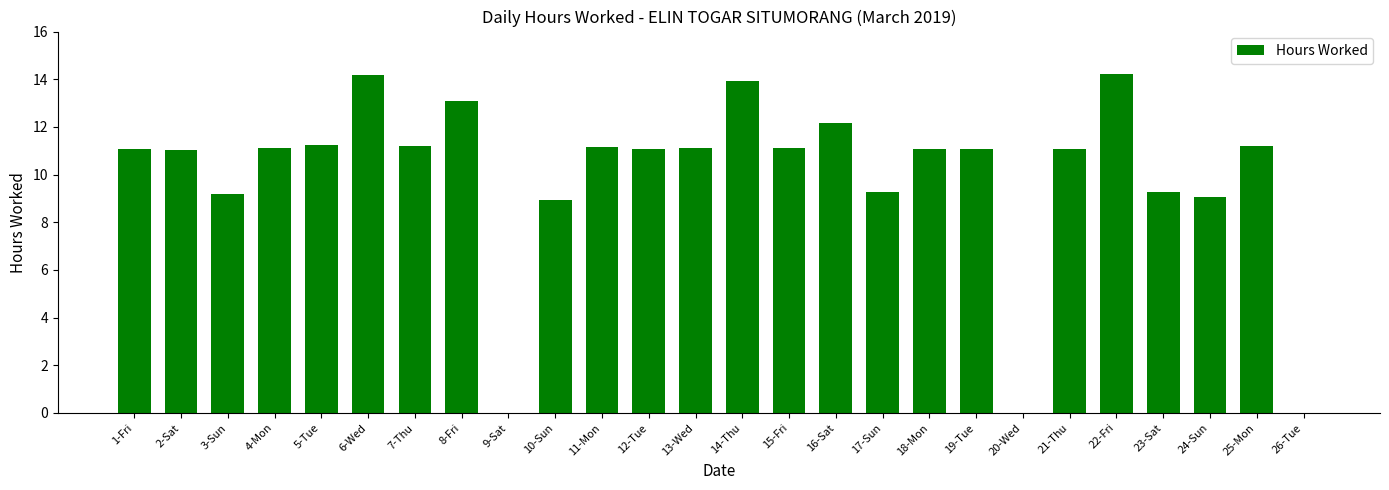

At which label is the value closest to 7?

10-Sun